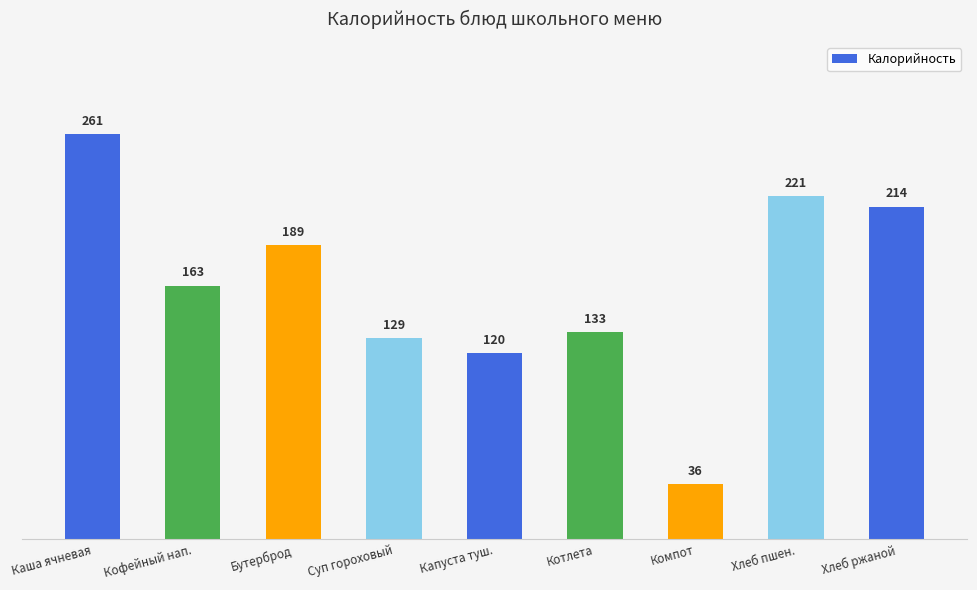

What is the label of the 7th bar from the right?

Бутерброд